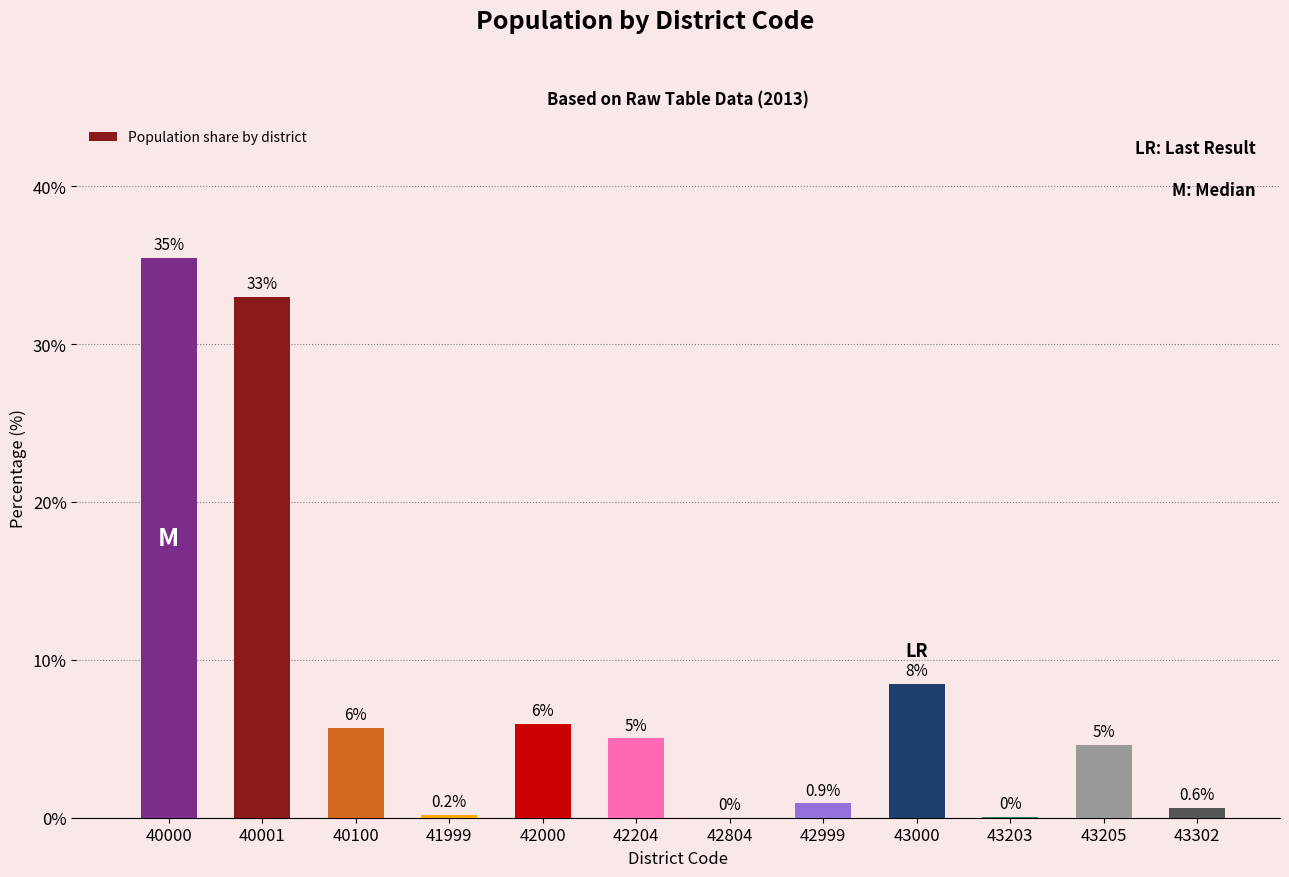

Where is the data nearest to the value 17?

43000